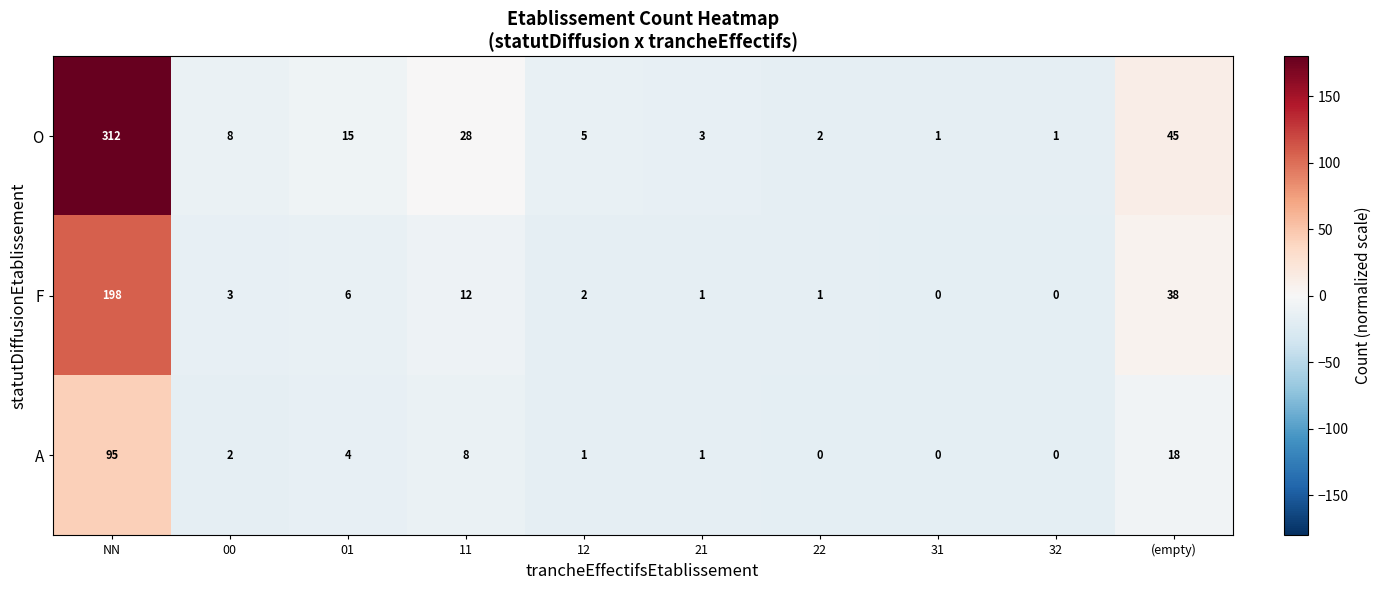

Is it true that F equals 2 at 01?

False